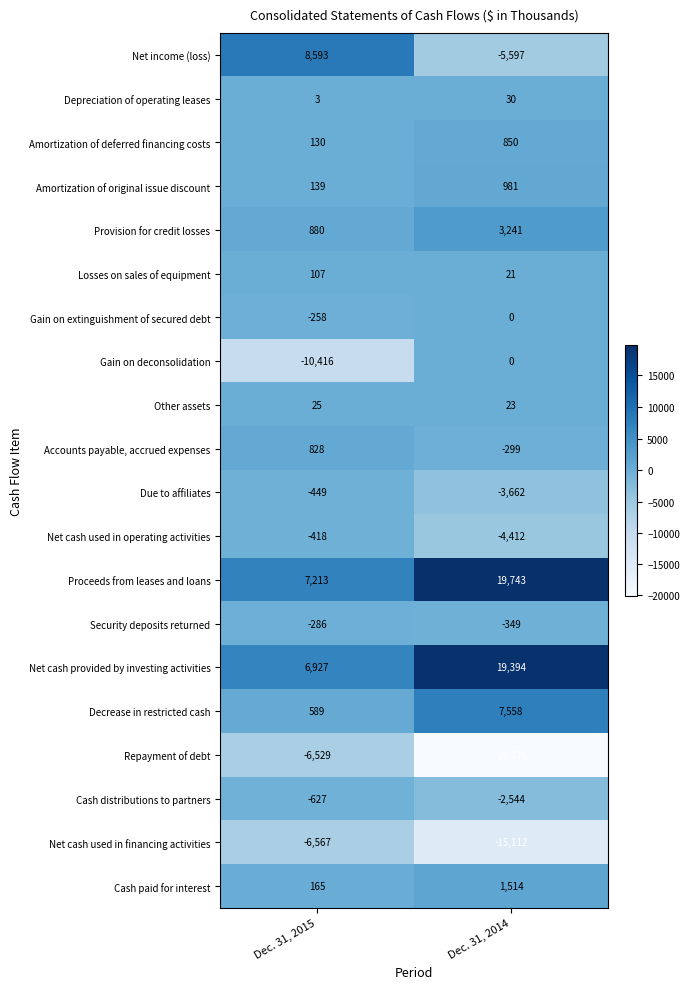

The Accounts payable, accrued expenses series shows -498 at Dec. 31, 2014. True or false?

False